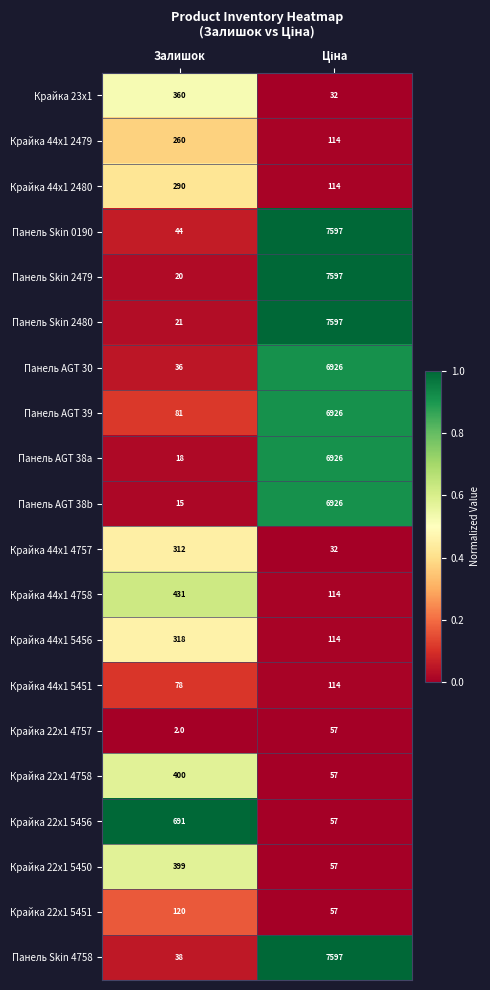

Is it true that Крайка 22x1 4758 equals 400 at Залишок?

True